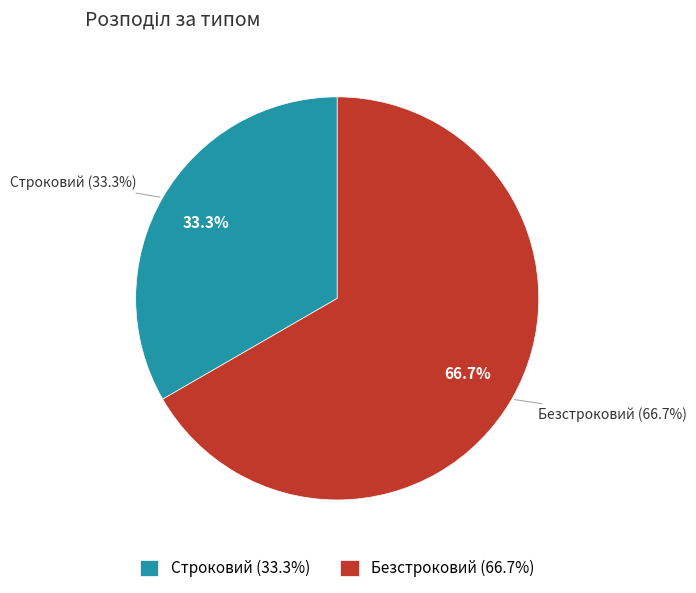

Which slice is the smallest?

Строковий